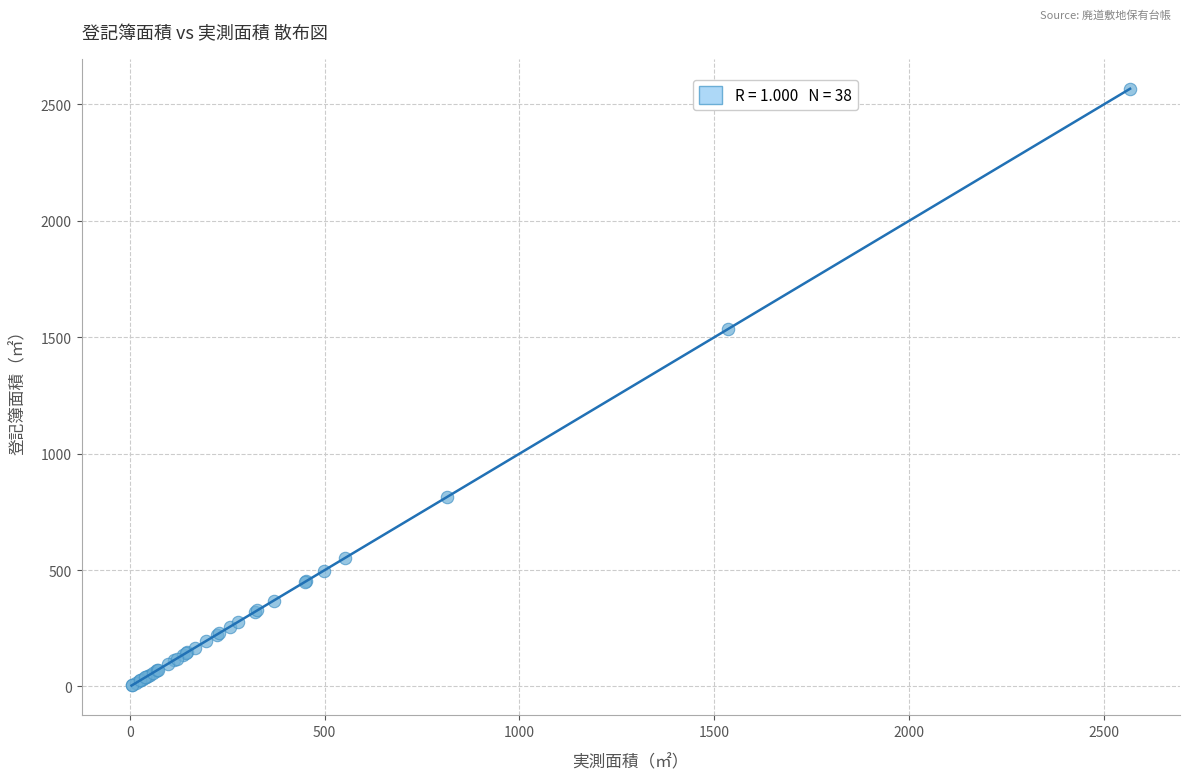

What Y value in the scatter plot is closest to 1285?

1535.0